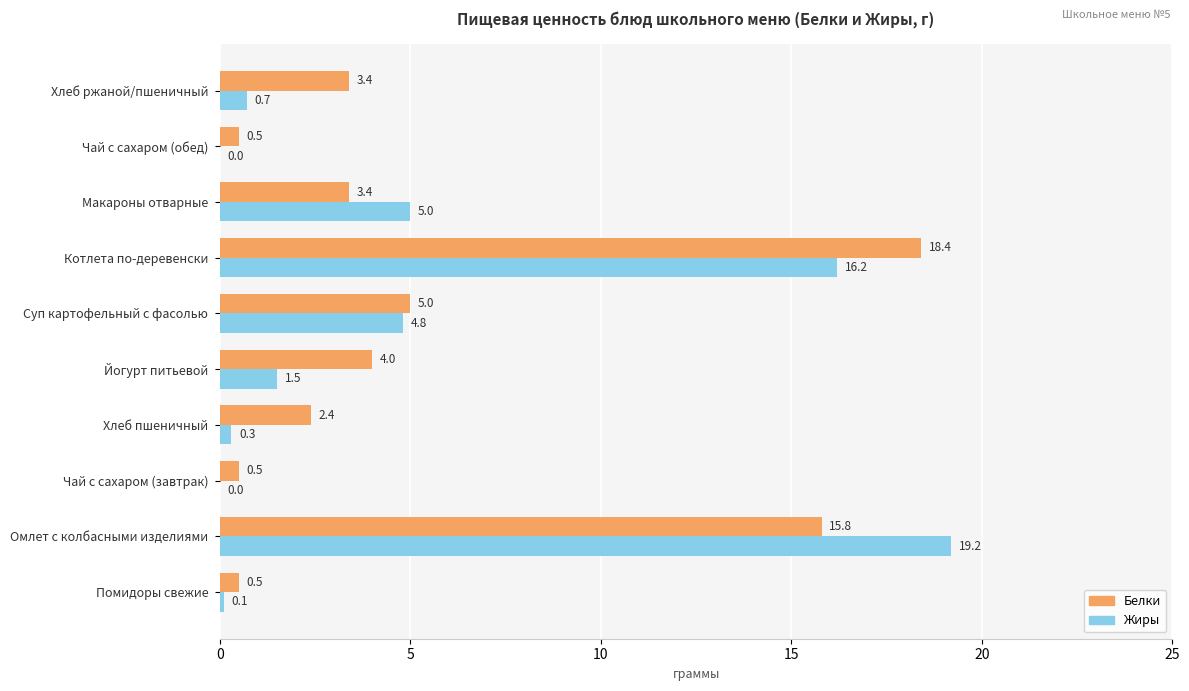

What is the sum of all Жиры values?

47.8